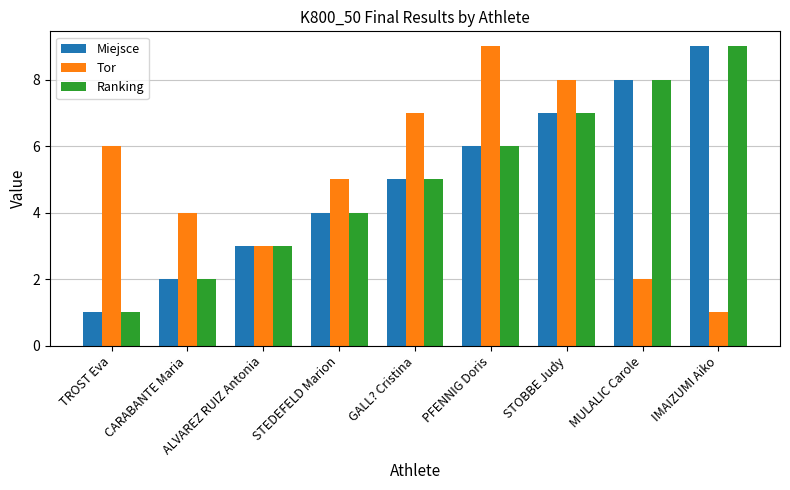

How many Ranking values are between 3 and 7?

5